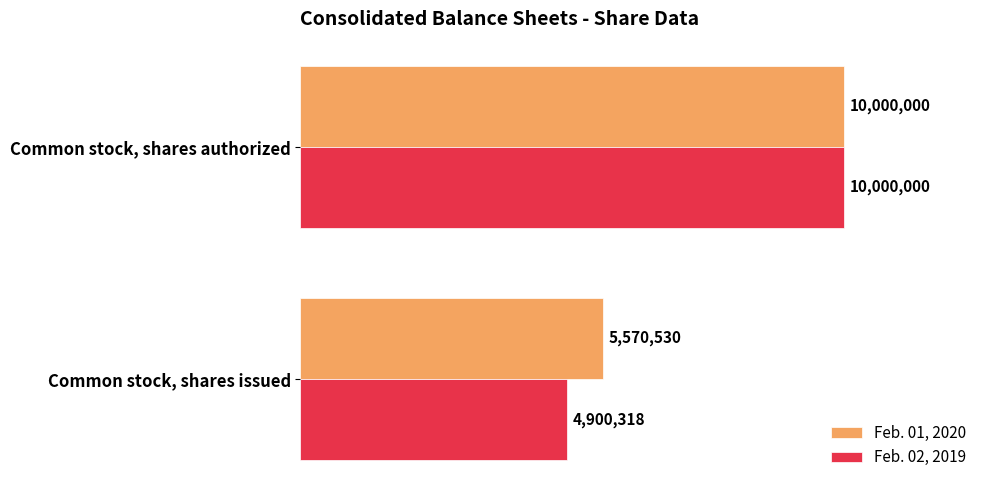

What are all the series names shown in the legend?

Feb. 01, 2020, Feb. 02, 2019